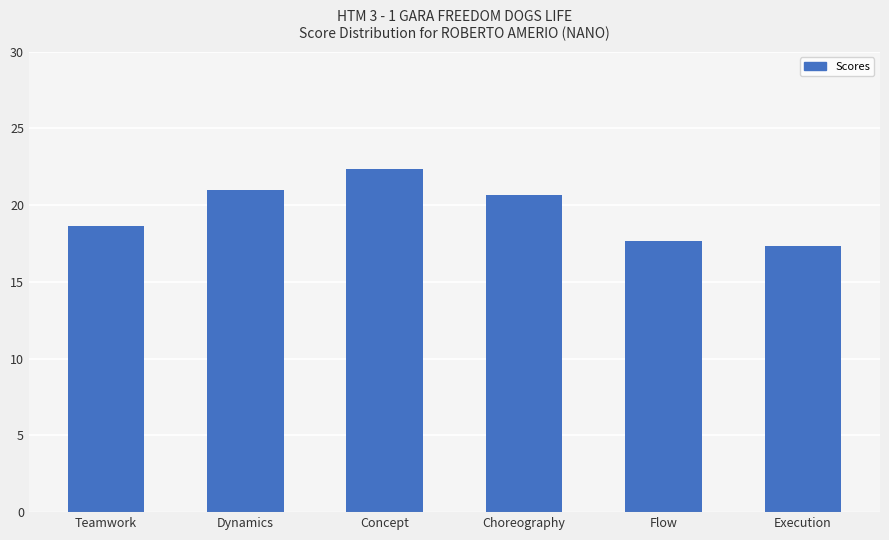

Where does the data first go above 20?

Dynamics